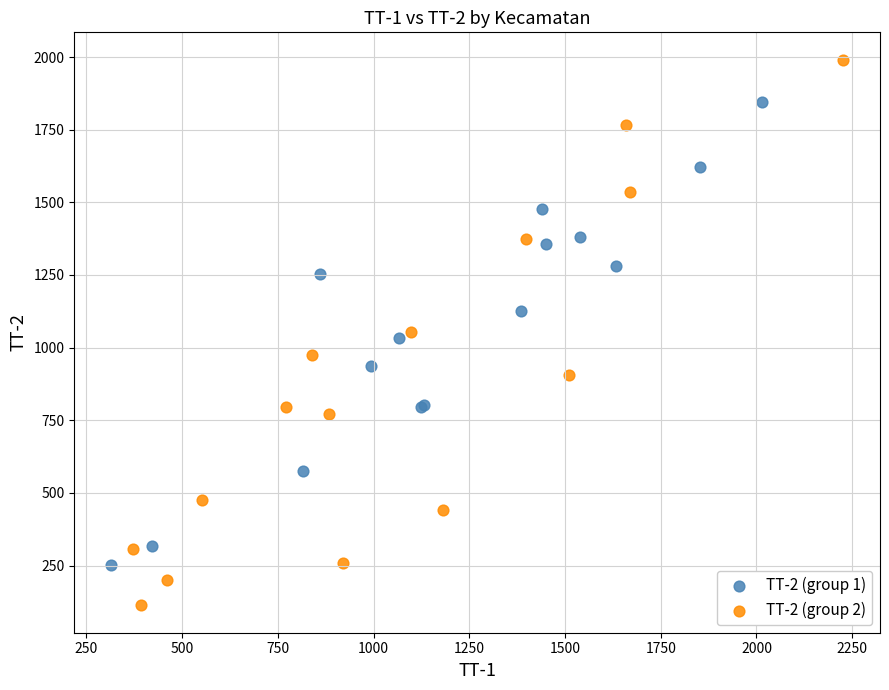

Which series contains the lowest Y value?

TT-2 (group 2)